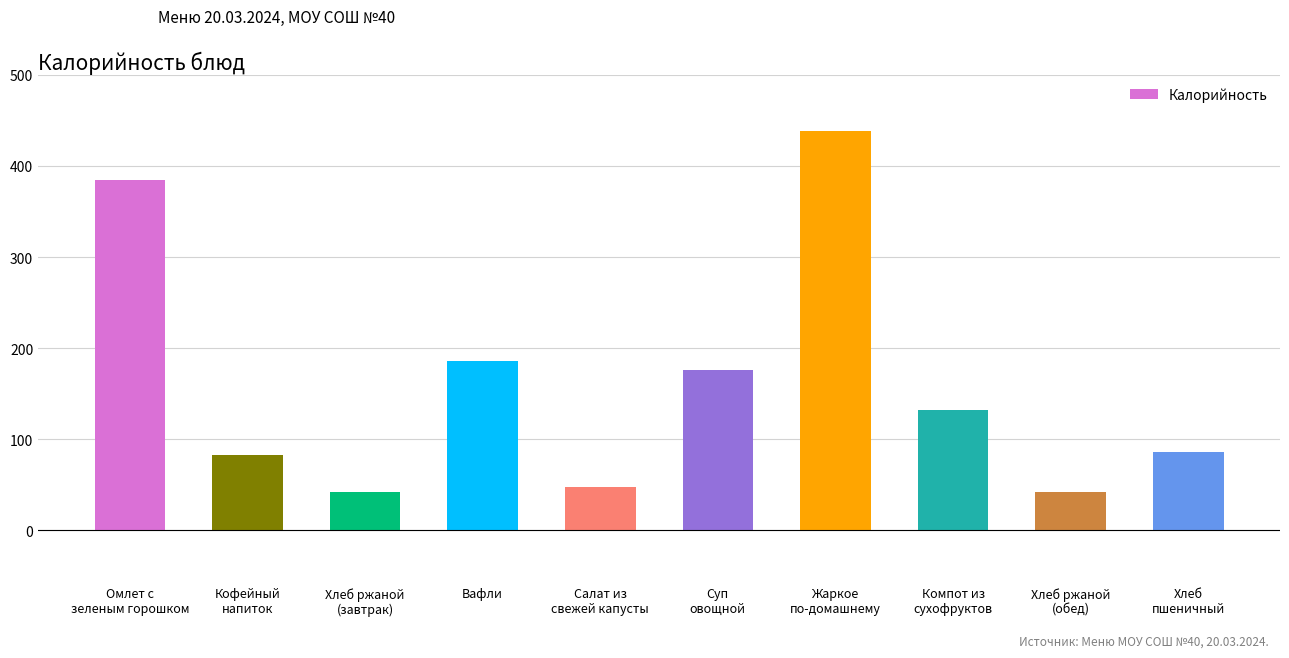

What position from the right is Кофейный
напиток?

9